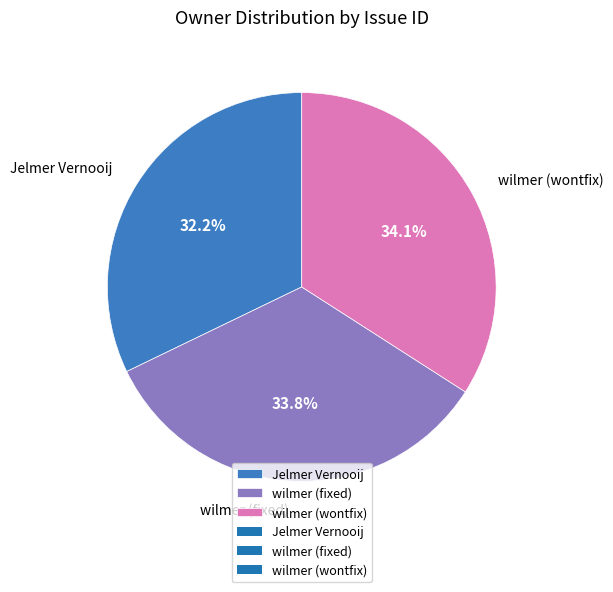

To the nearest percent, what is the average slice percentage?

33%